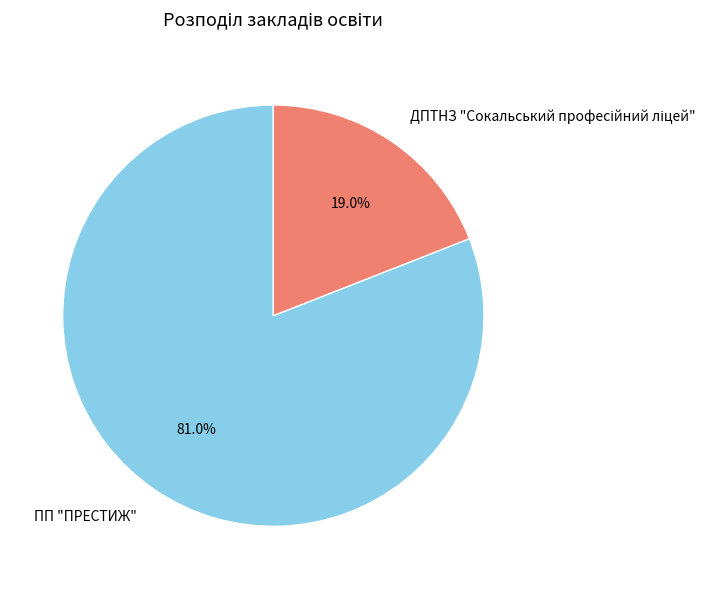

To the nearest percent, what is the average slice percentage?

50%